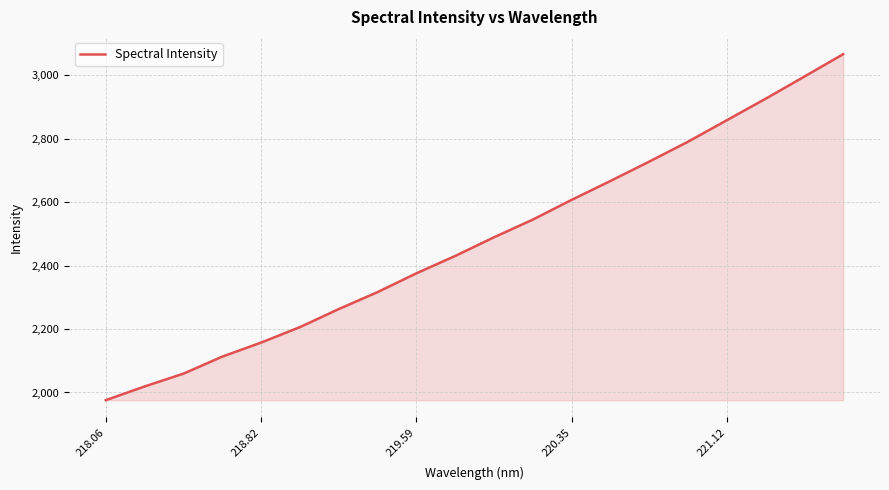

What is the difference between the maximum and minimum values?

1091.2